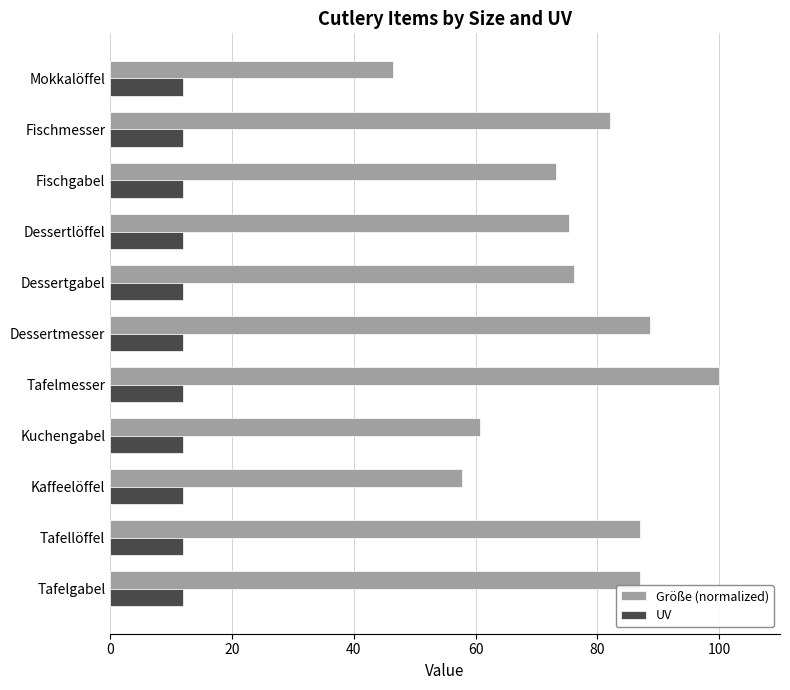

The value of Größe (normalized) at Tafelgabel is 19.6. True or false?

False